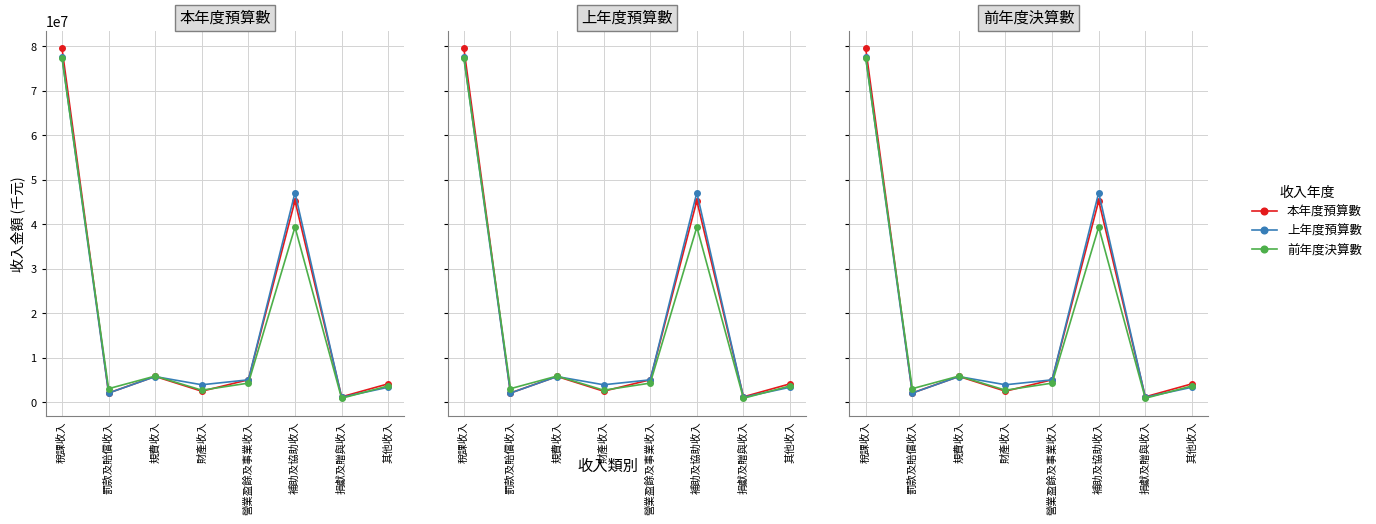

What is the total value across all series at 補助及協助收入?

131661694